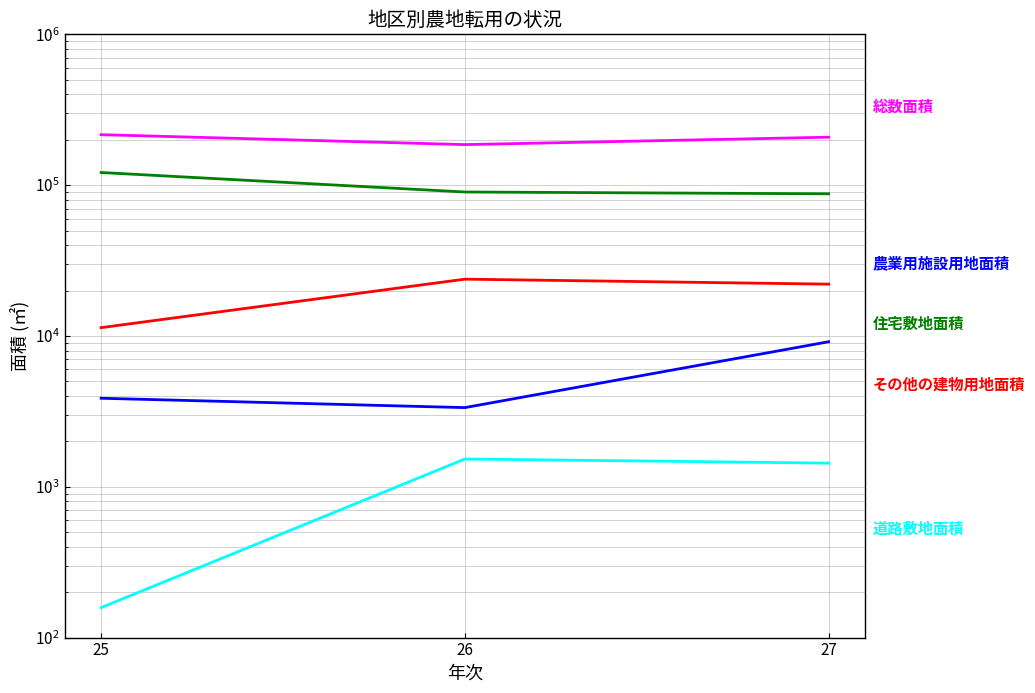

What is the value of the その他の建物用地面積 point at the 1st from the left?

11354.0